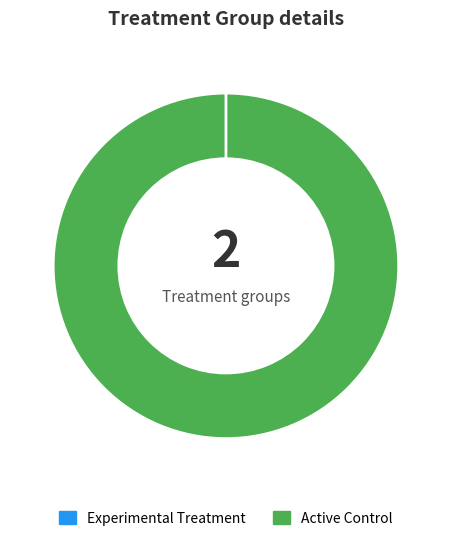

True or false: Vote (io_index=1) accounts for 93% of the total.

False